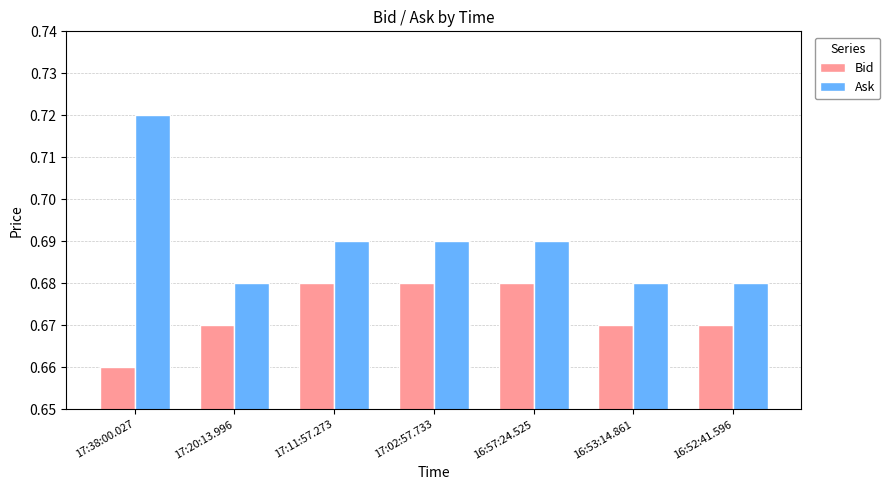

At which label does Bid reach its minimum?

17:38:00.027